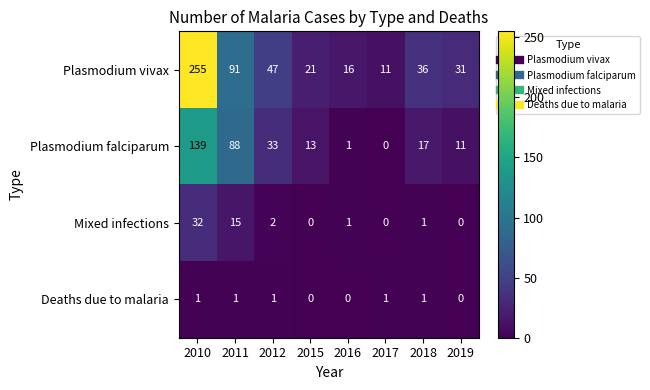

How many distinct data groups are displayed?

4